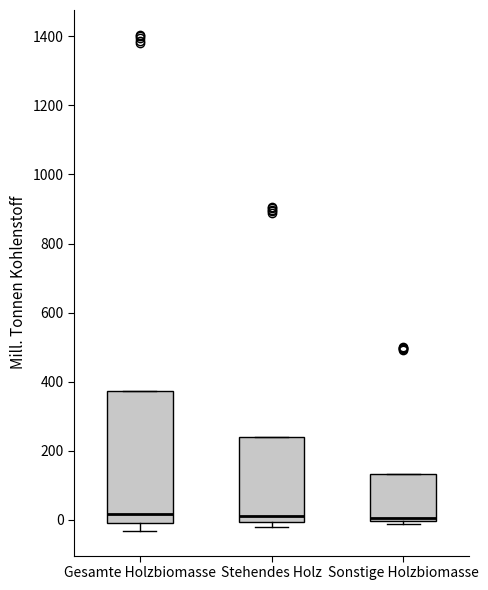

Which box is the tallest, from its lower edge to its upper edge?

Gesamte Holzbiomasse